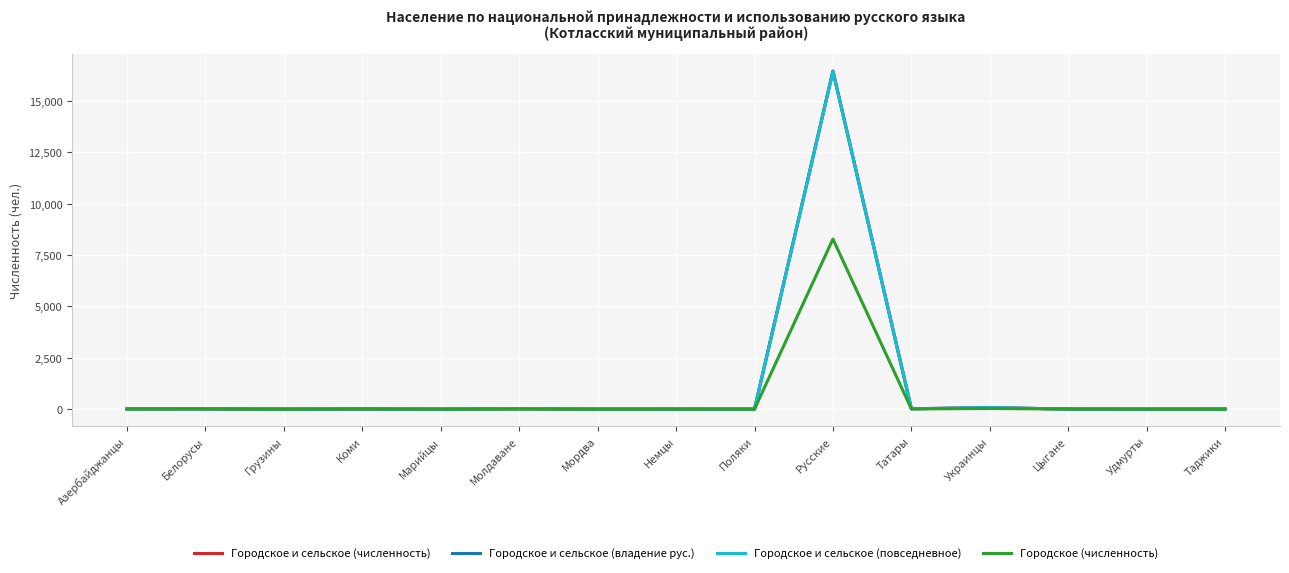

Which series has the largest range (max minus min)?

Городское и сельское (численность)